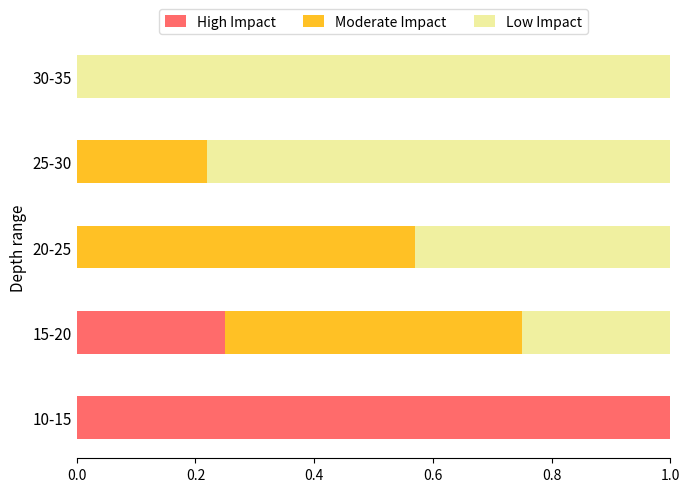

The High Impact series shows 0.0 at 25-30. True or false?

True